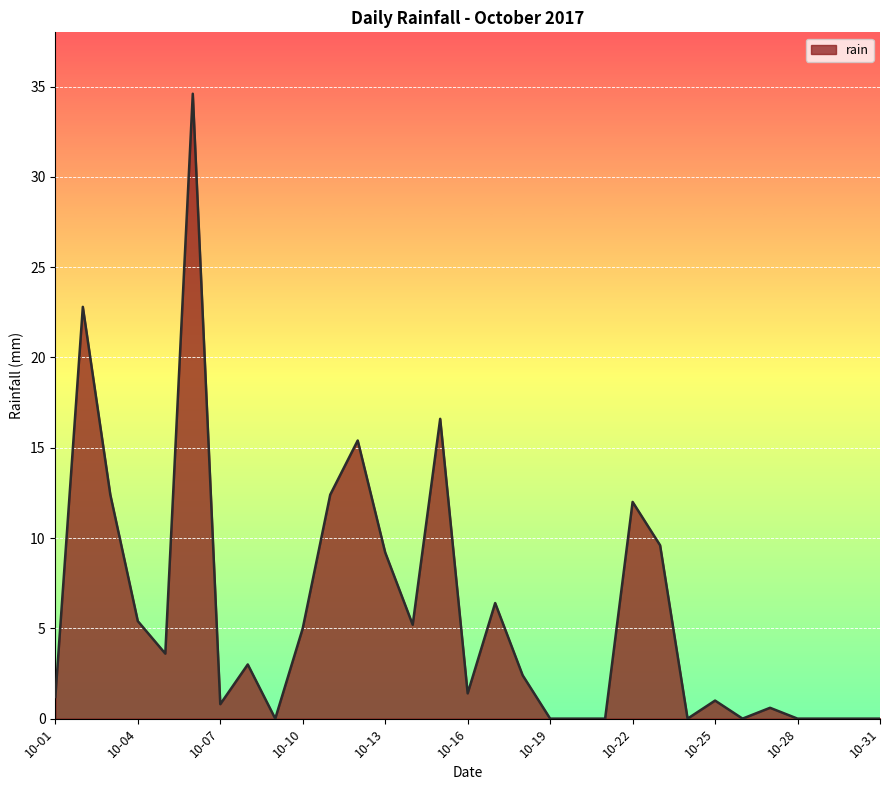

What is the maximum value shown in the chart?

34.6